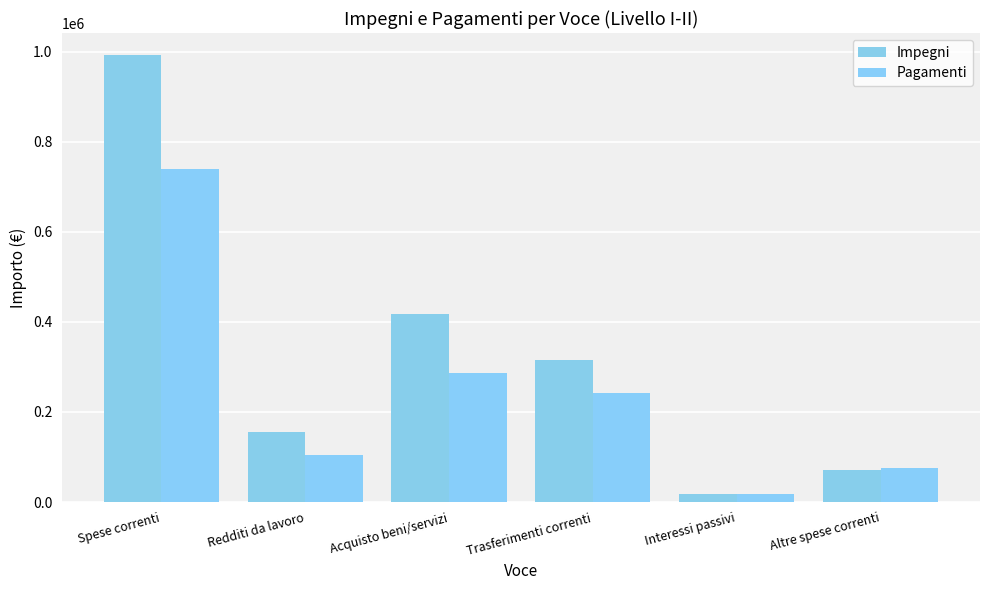

At Trasferimenti correnti, list the series in order from largest to smallest.

Impegni, Pagamenti